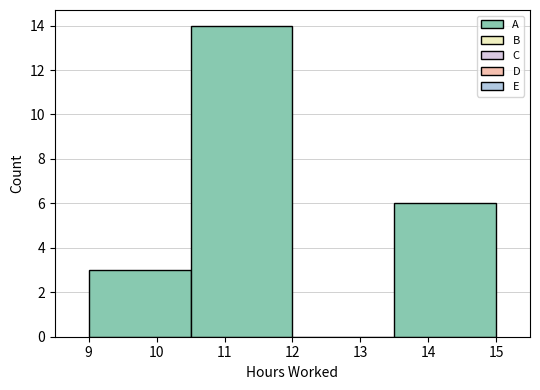

Reading left to right, list every bar in this chart as the range it spans on the x-axis followed by its height. The values are not printed on the chart, so give them approximately, as read against the axis.

9.0 to 10.5: 3
10.5 to 12.0: 14
12.0 to 13.5: 0
13.5 to 15.0: 6